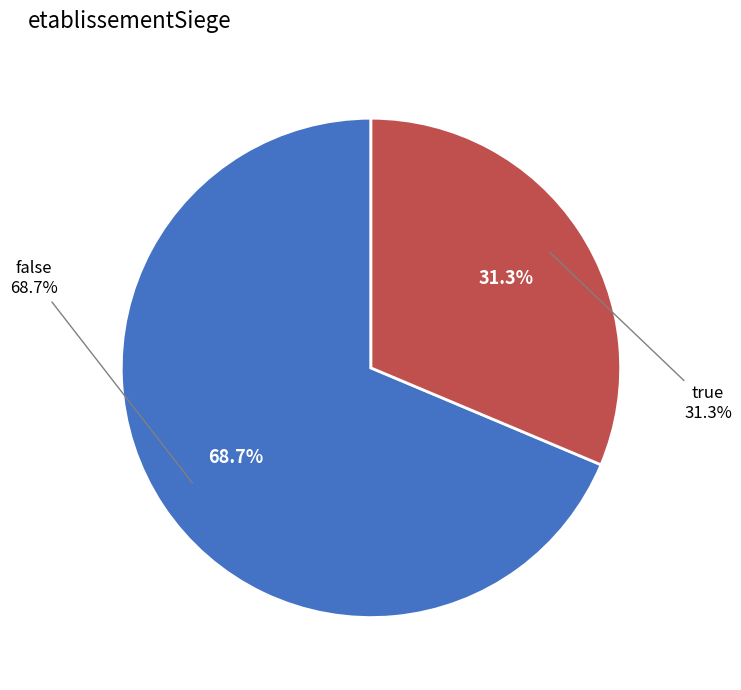

Which slice is the smallest?

false